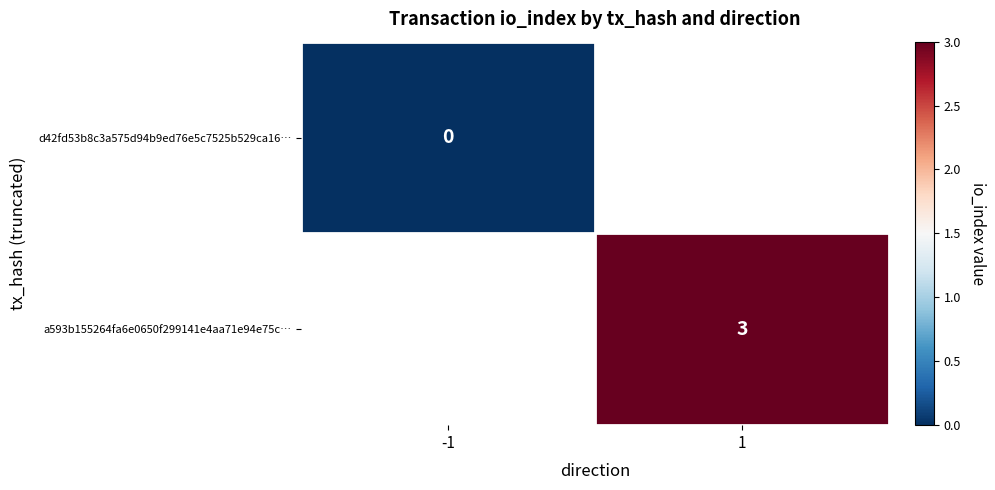

The value of a593b155264fa6e0650f299141e4aa71e94e75c… at 1 is 4. True or false?

False